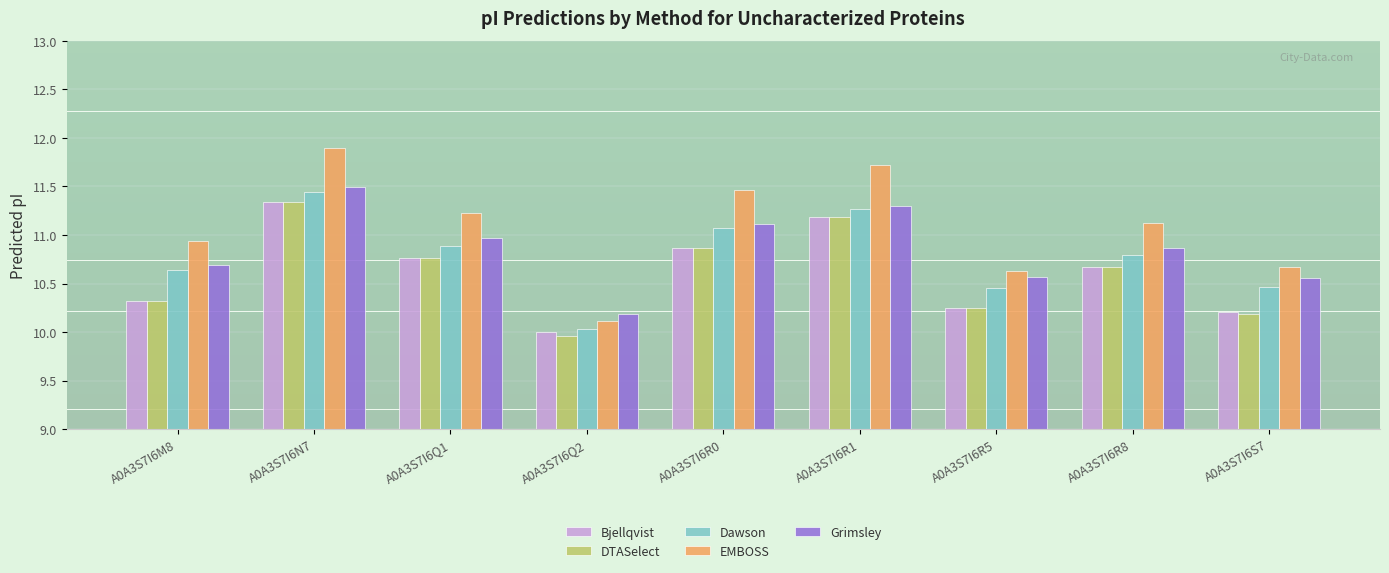

The DTASelect series shows 17.7 at A0A3S7I6R8. True or false?

False